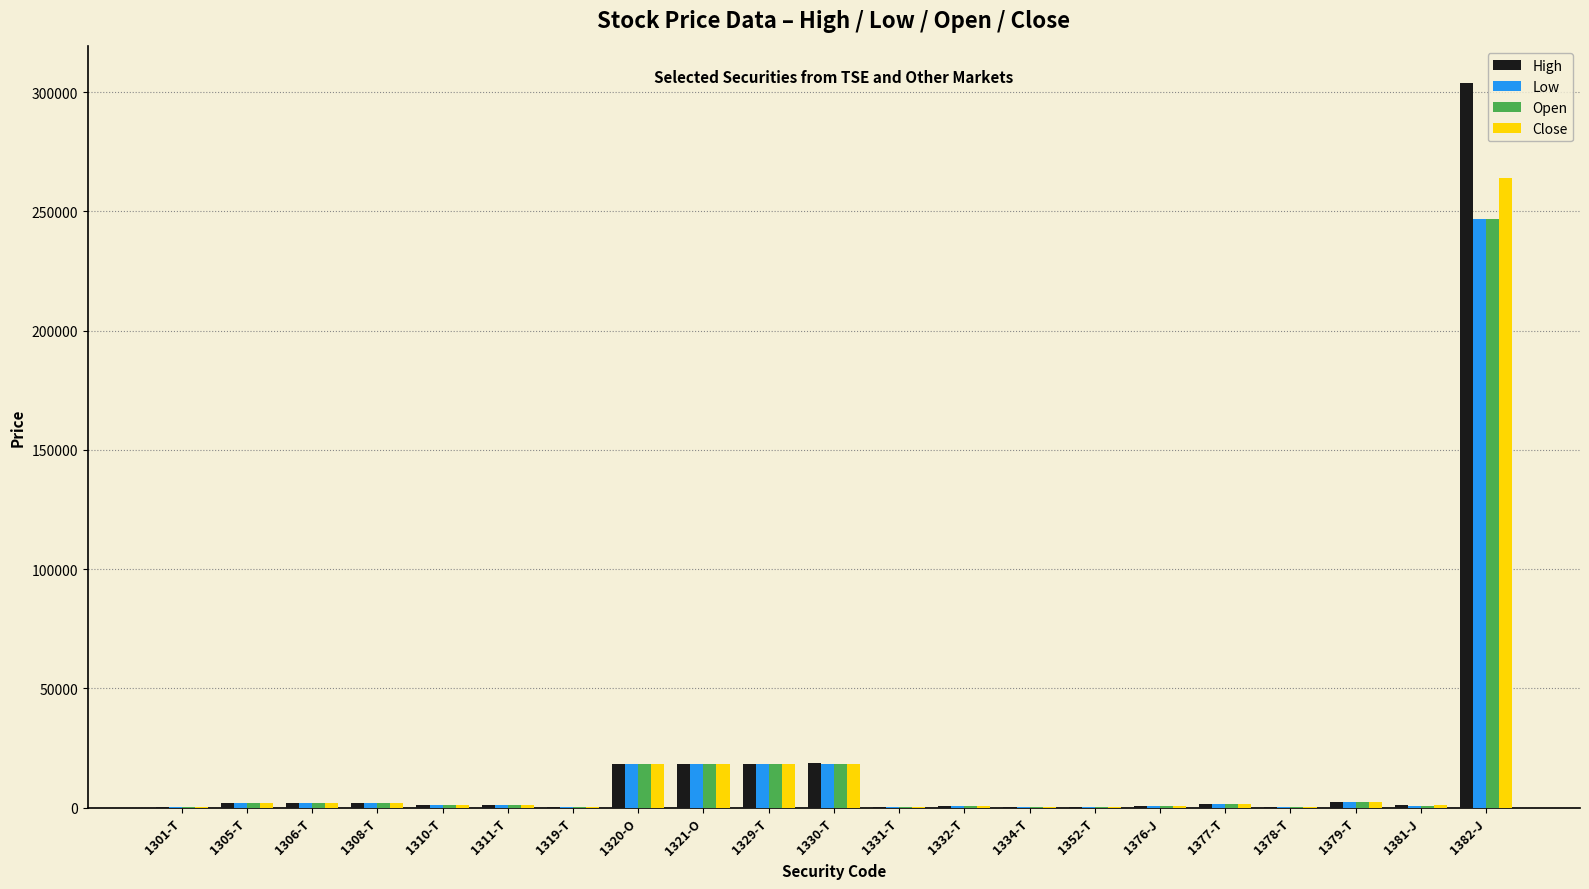

Which category has the highest value across all series?

1382-J